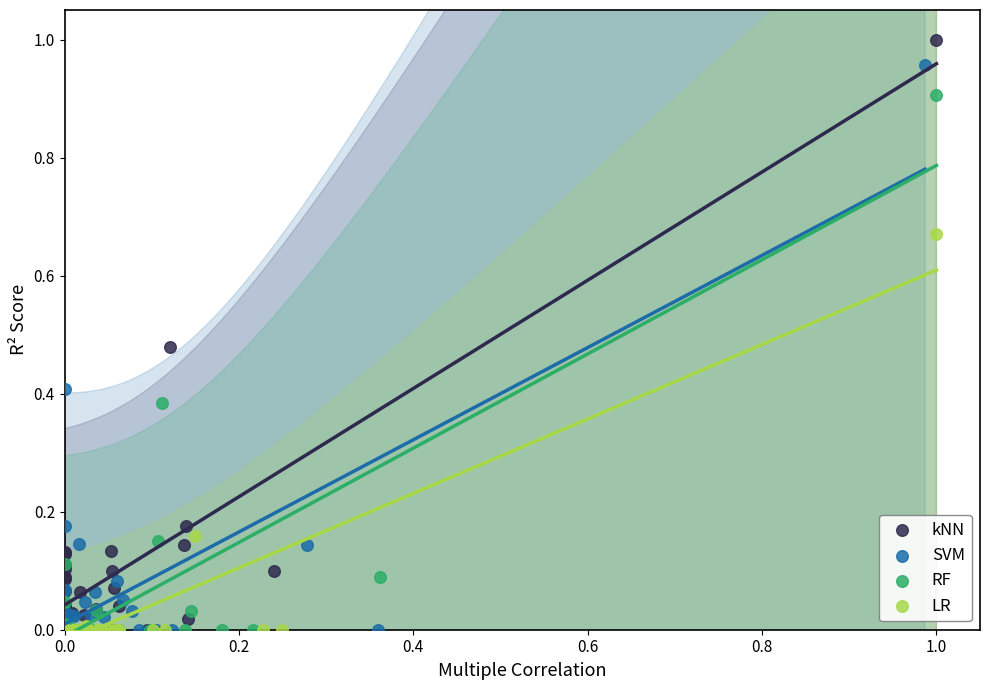

Which series has the largest Y range (max minus min)?

kNN